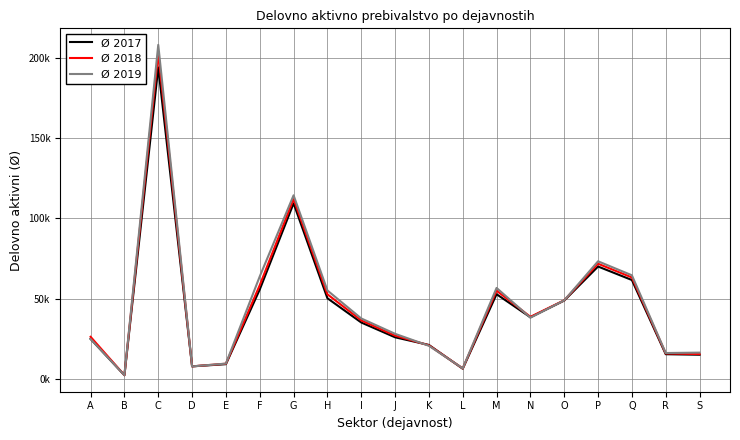

Does the chart have visible grid lines?

Yes